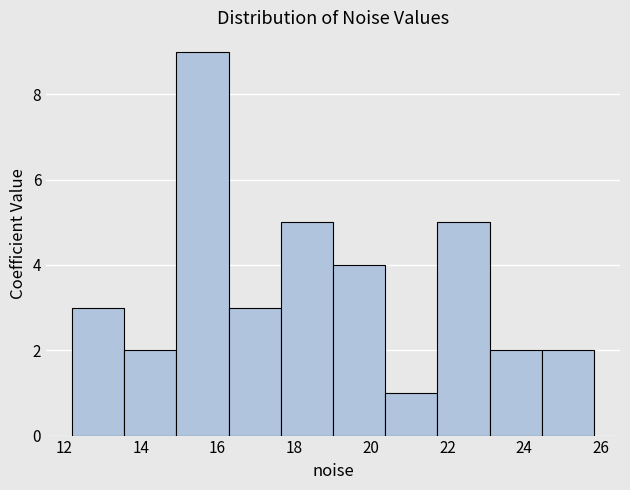

Reading left to right, transcribe this chart: for each bar, give the range it covers on the x-axis and its height. Neither the bar edges nor the heights are printed on the chart, so give them approximately, as read against the axes.

12.2 to 13.6: 3
13.6 to 15.0: 2
15.0 to 16.2: 9
16.2 to 17.6: 3
17.6 to 19.0: 5
19.0 to 20.4: 4
20.4 to 21.8: 1
21.8 to 23.0: 5
23.0 to 24.4: 2
24.4 to 25.8: 2